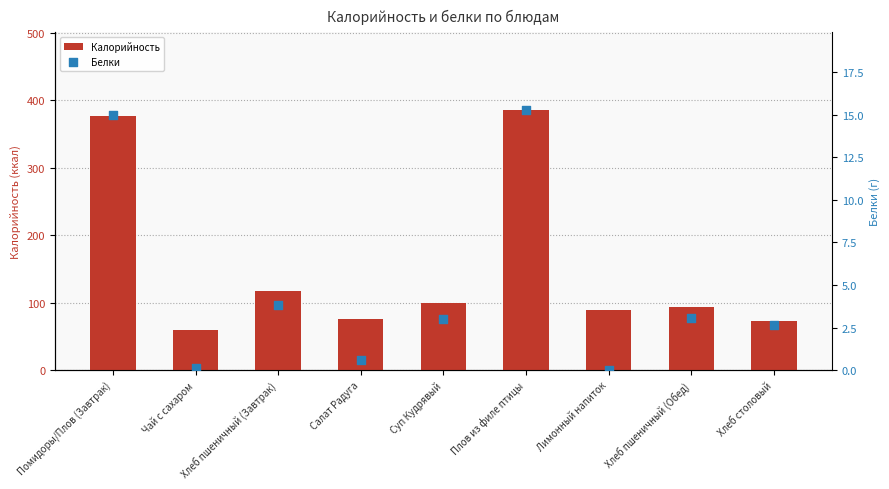

What is the total value across all series at Хлеб столовый?

75.0